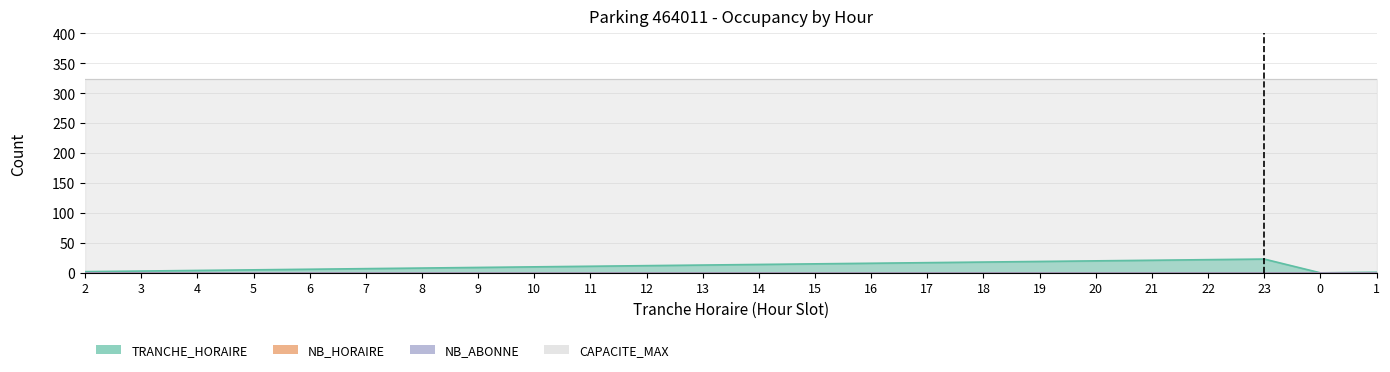

What is the label of the 5th point from the right?

21